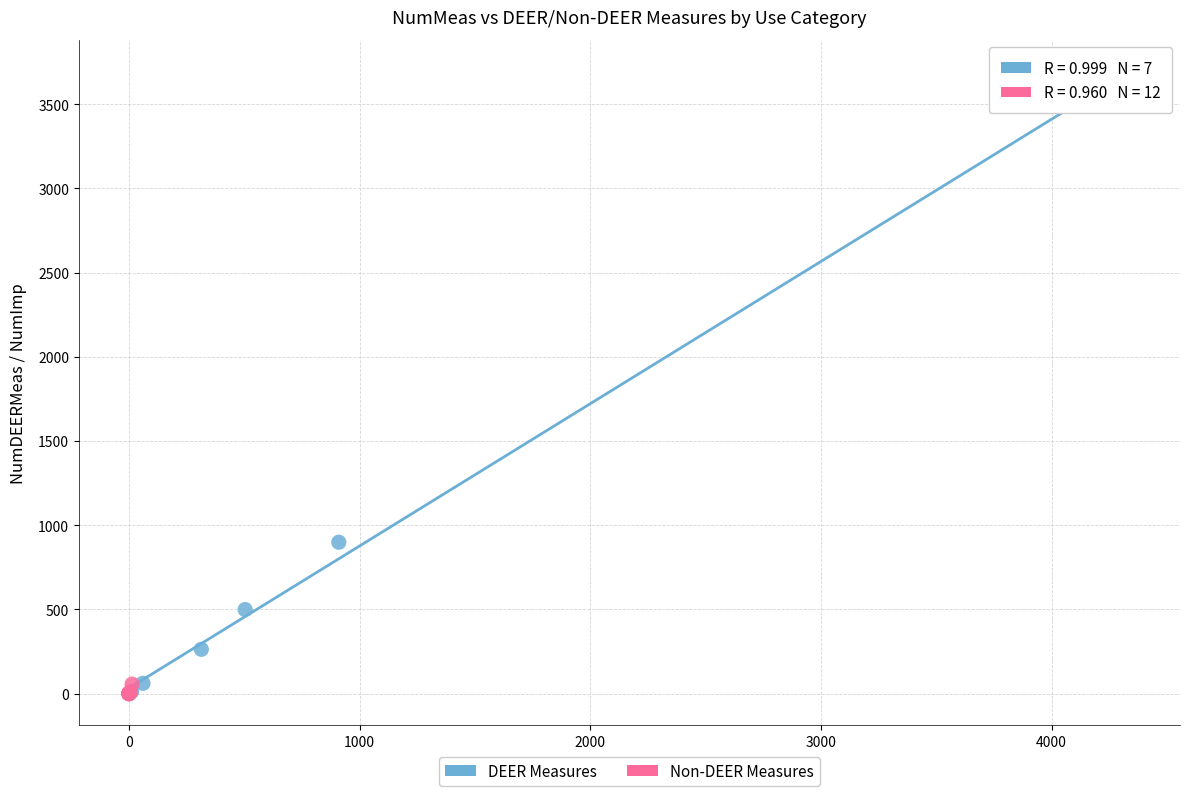

Which series has the largest Y range (max minus min)?

DEER Measures